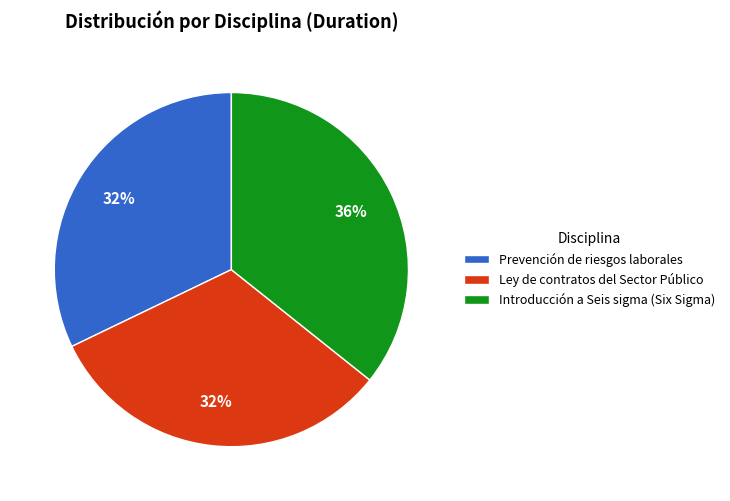

How many segments does this pie chart have?

3